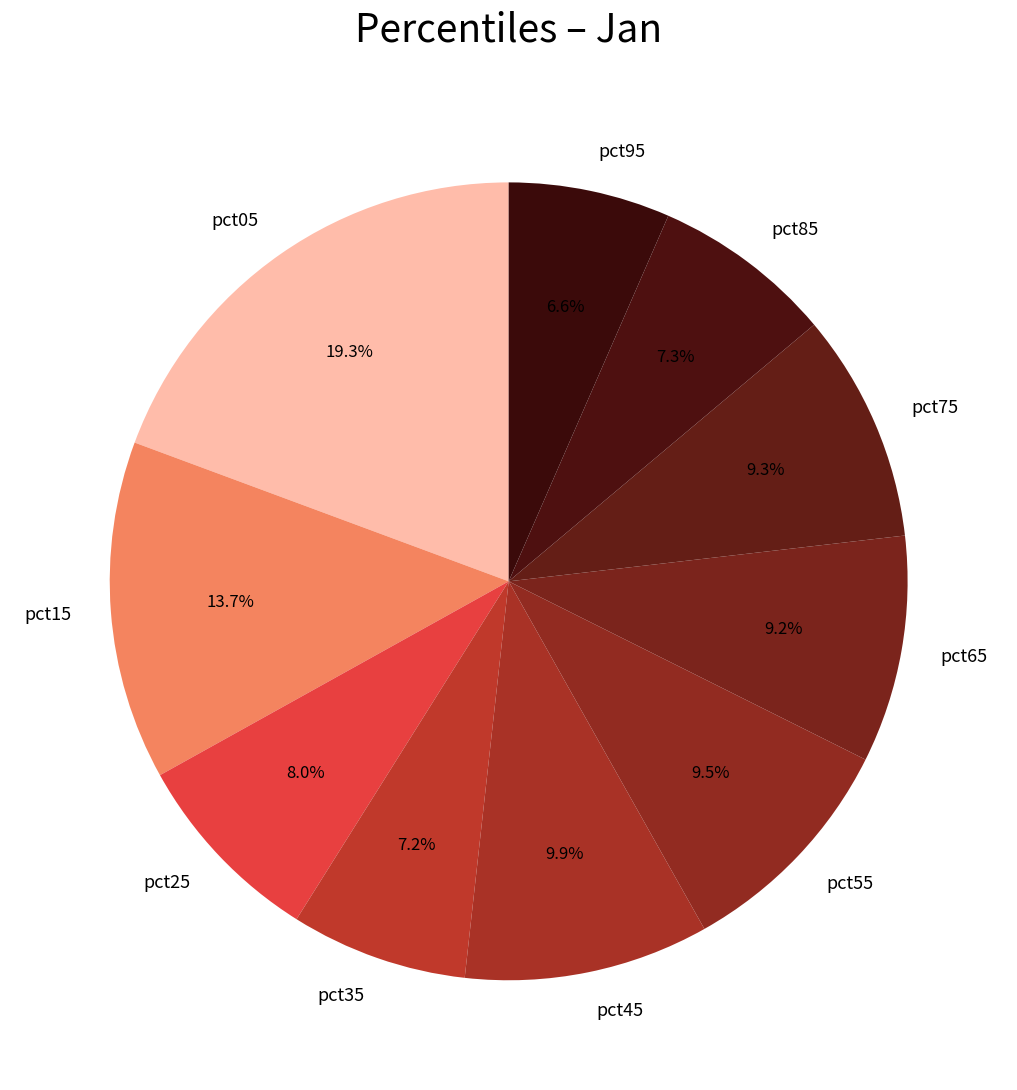

Is there any slice that represents more than half of the pie?

No